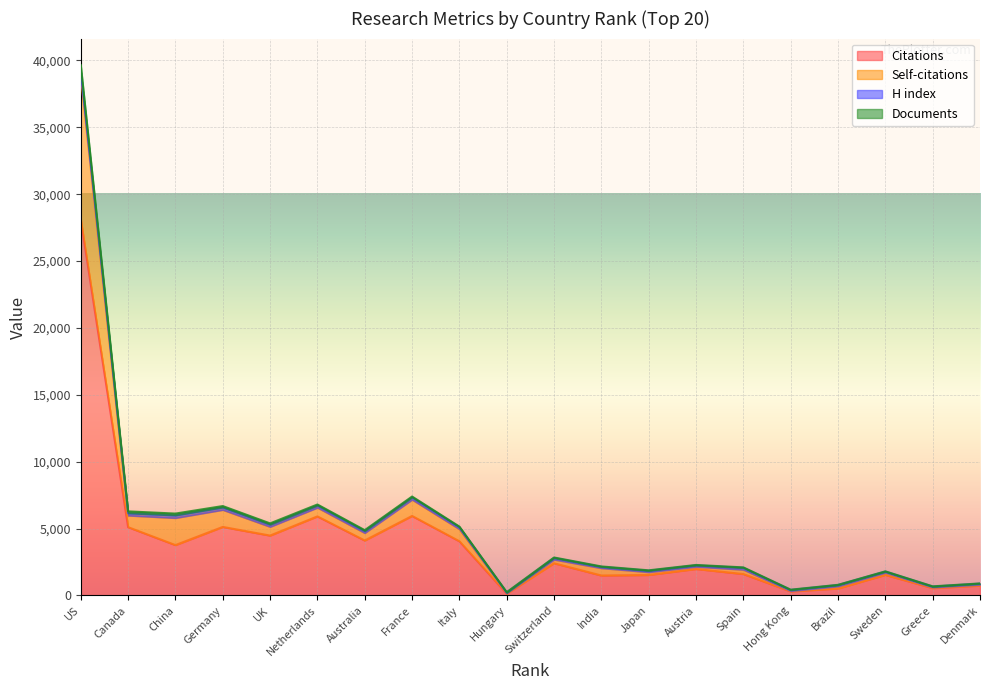

At which category is the sum across all series the highest?

US